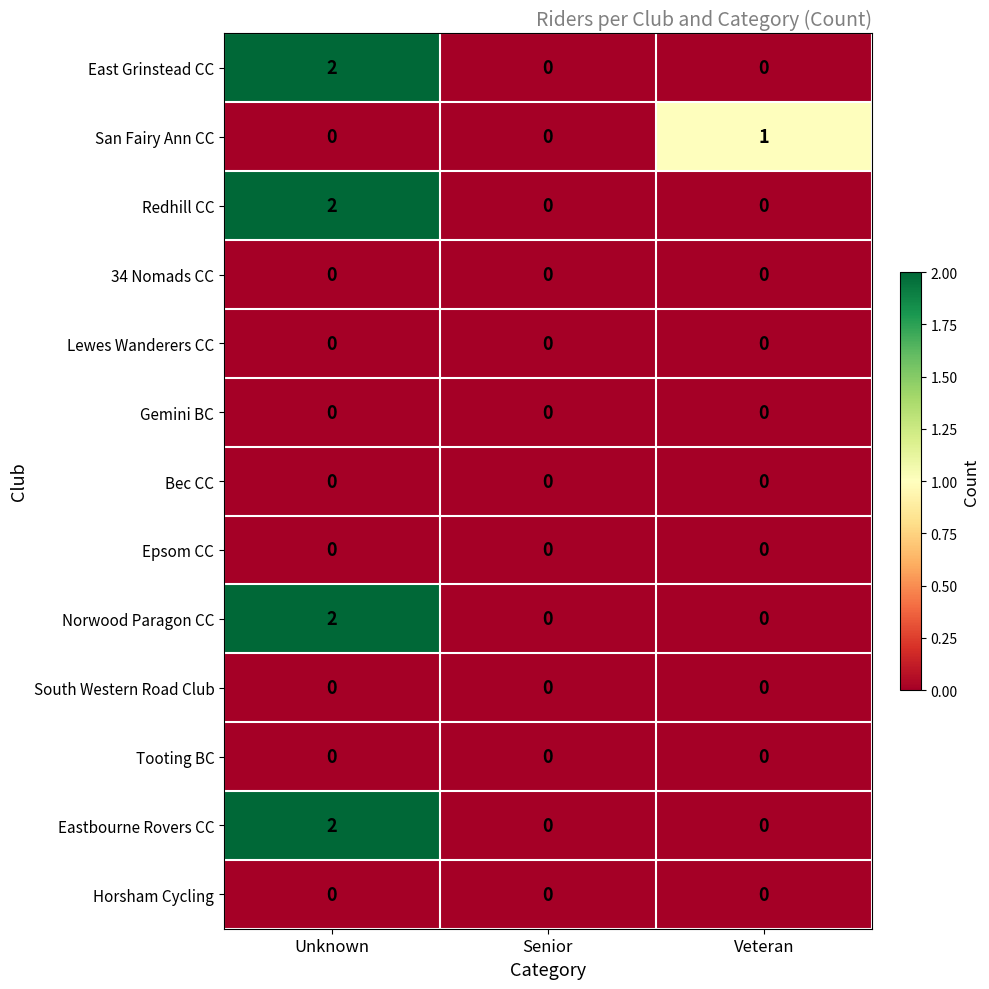

The Gemini BC series shows 0 at Veteran. True or false?

True